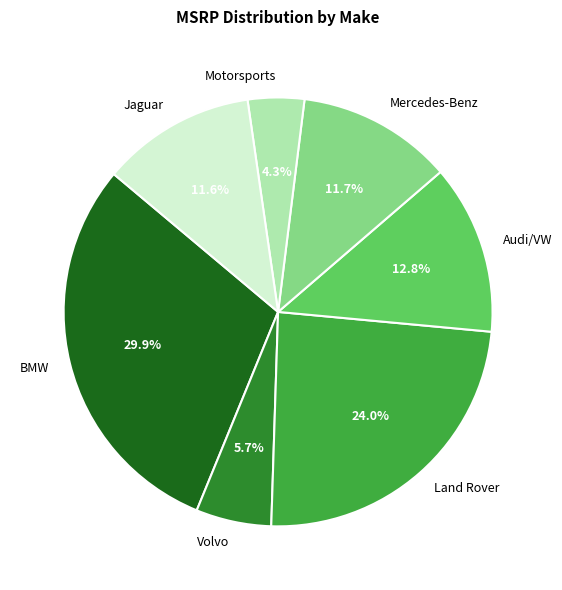

How much of the chart is everything except Volvo?

94.3%